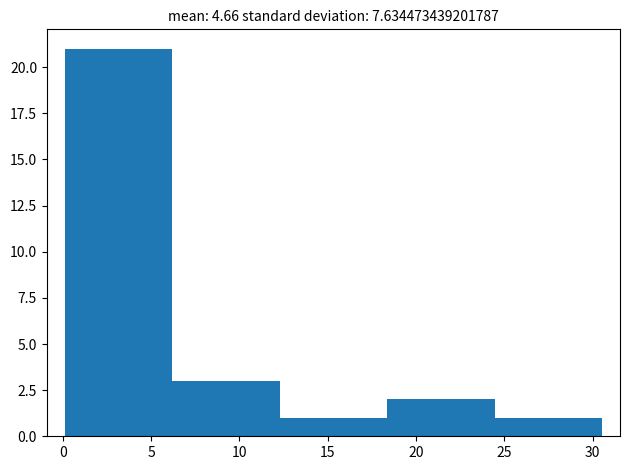

Reading left to right, list every bar in this chart as the range it spans on the x-axis followed by its height. Neither the bar edges nor the heights are printed on the chart, so give them approximately, as read against the axes.

0.0 to 6.0: 21
6.0 to 12.5: 3
12.5 to 18.5: 1
18.5 to 24.5: 2
24.5 to 30.5: 1